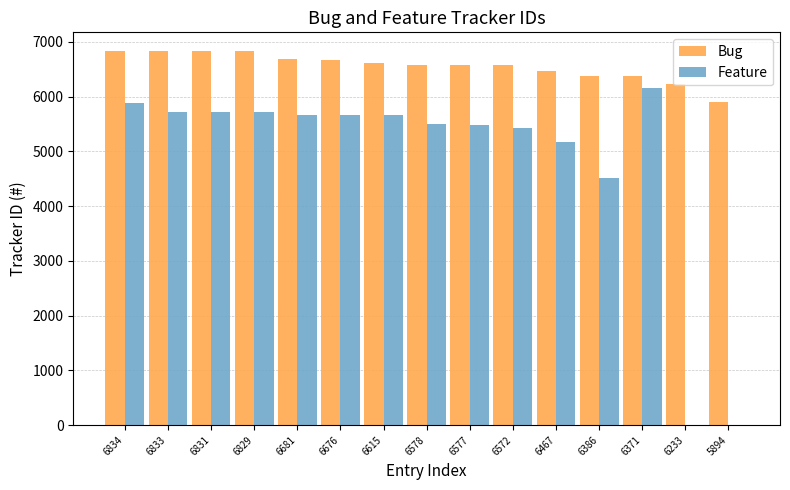

What is the sum of all Bug values?

98377